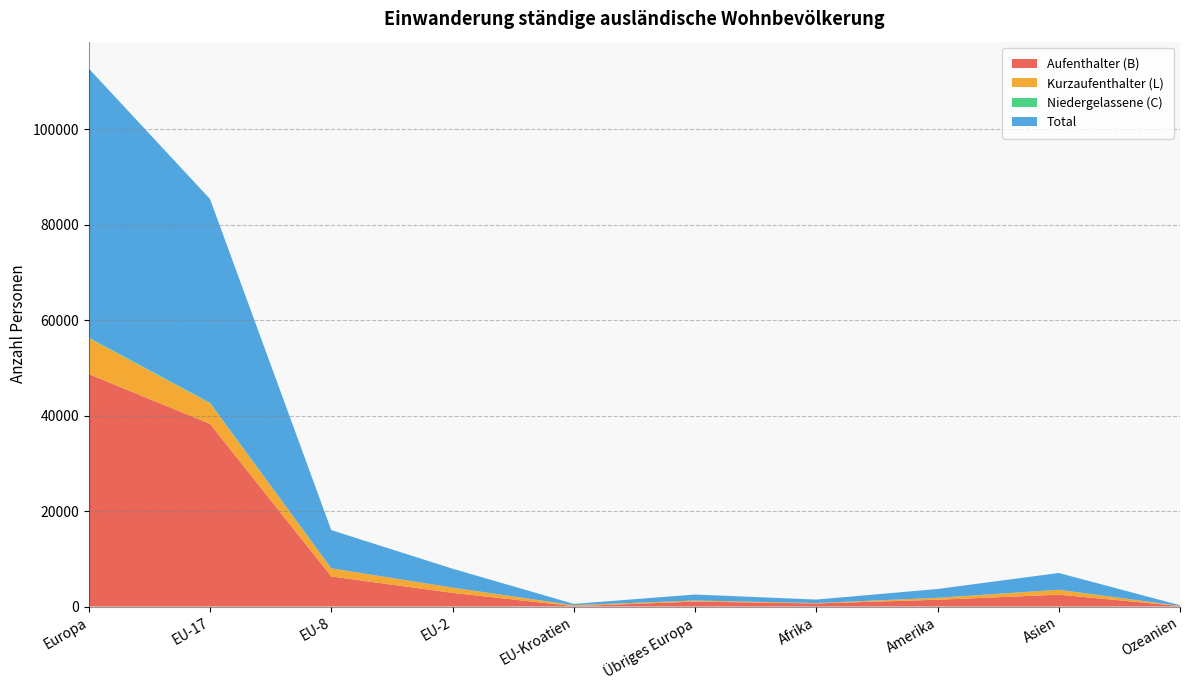

Reading left to right, extract all data points from this chart.

Aufenthalter (B): 48680	38256	6305	2857	84	1034	638	1418	2483	104
Kurzaufenthalter (L): 7538	4311	1696	1104	193	217	86	404	1026	29
Niedergelassene (C): 119	110	1	2	1	5	4	13	5	0
Total: 56337	42677	8002	3963	278	1256	728	1835	3514	133